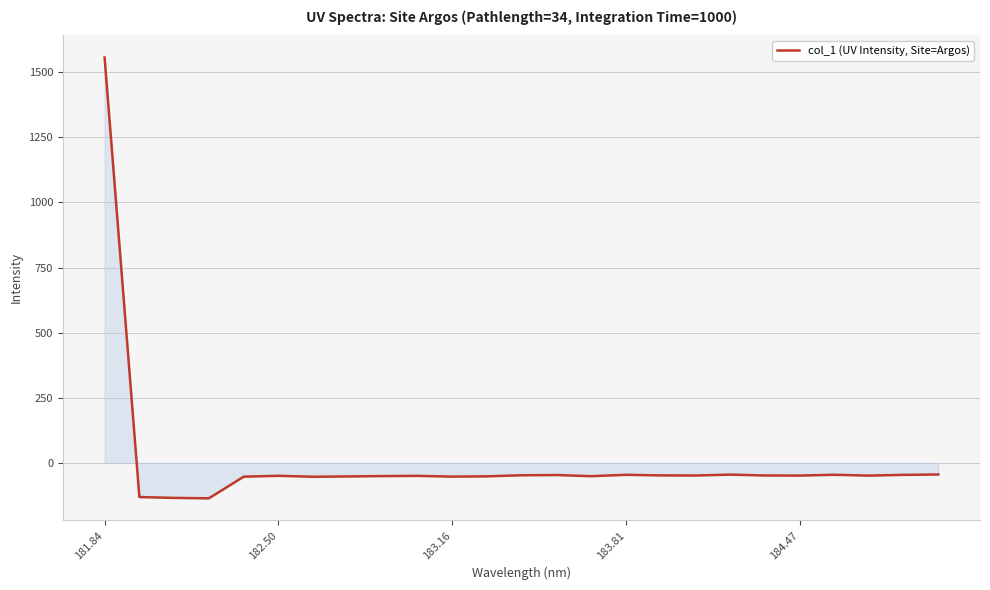

How many values exceed -48?

9